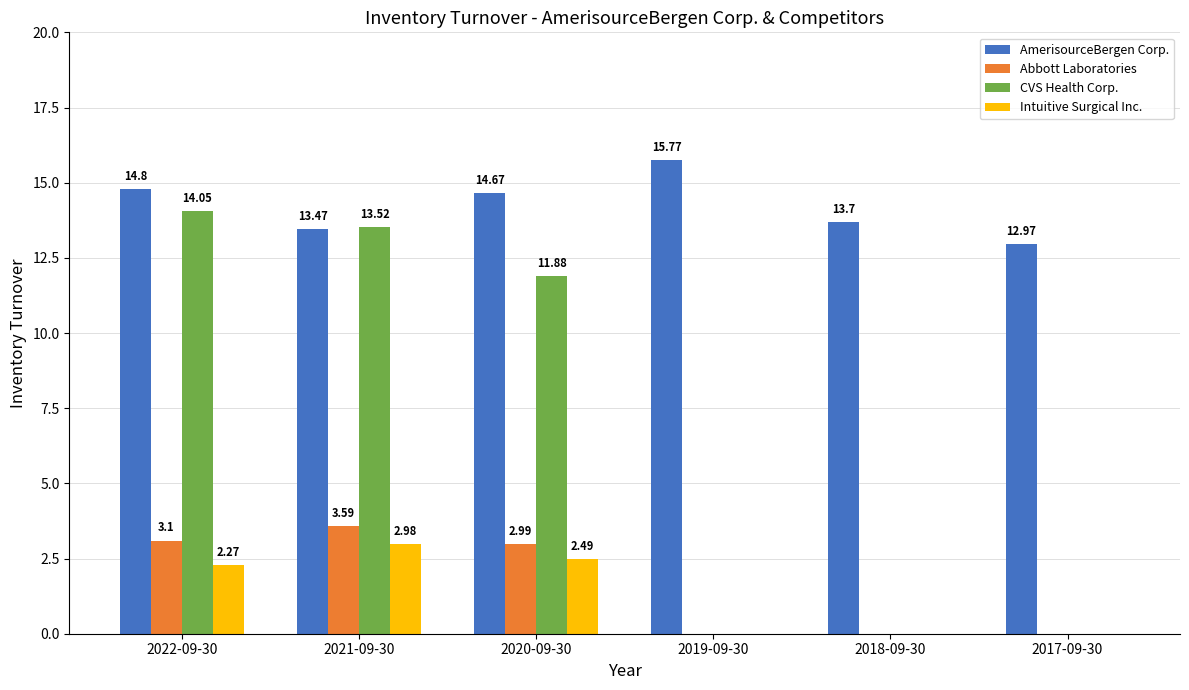

Between 2019-09-30 and 2018-09-30, which series saw the biggest shift?

AmerisourceBergen Corp.